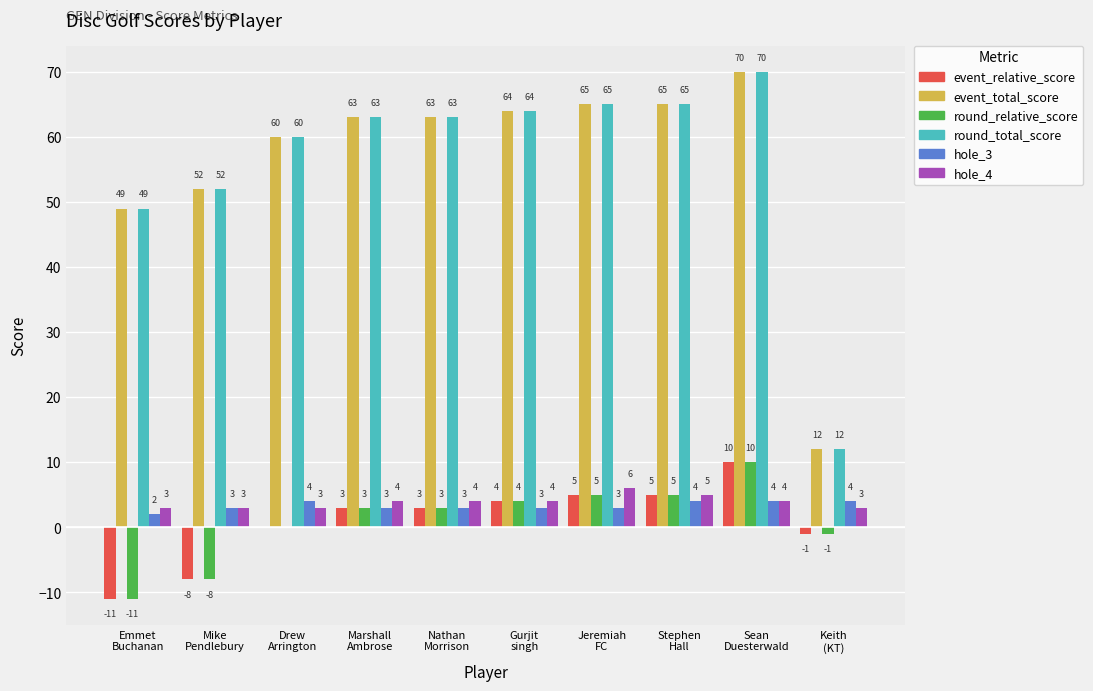

What is the greatest value displayed?

70